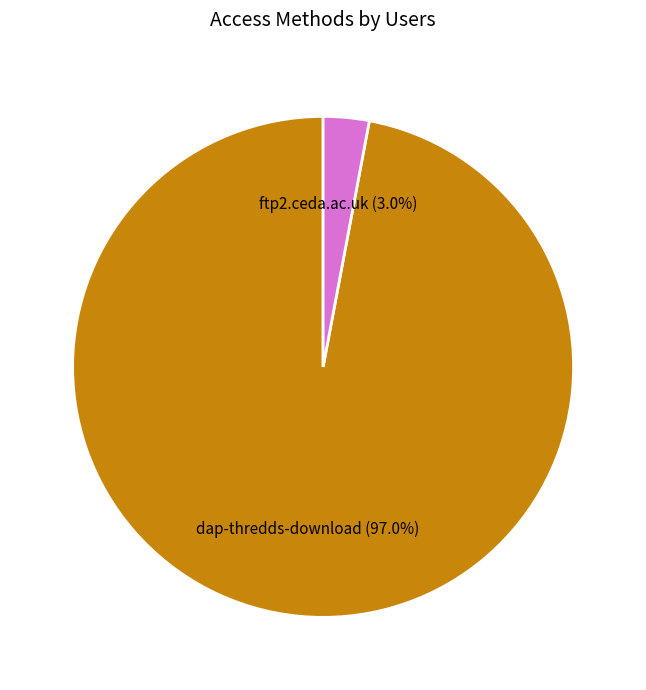

Do dap-thredds-download and ftp2.ceda.ac.uk together represent more than half of the pie?

Yes